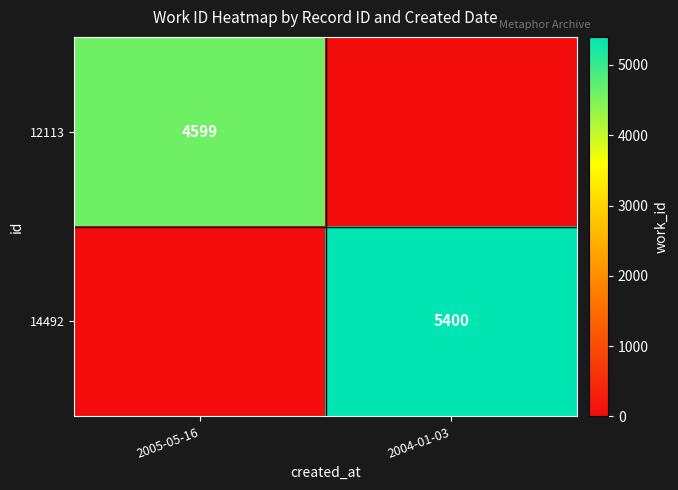

True or false: 12113 has a value of 4599 at 2005-05-16.

True